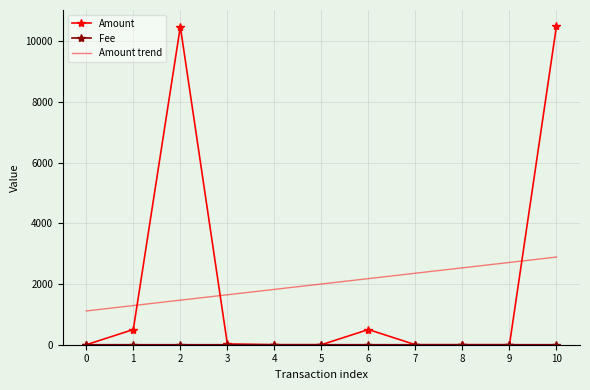

Between which two adjacent categories do Amount trend and Amount first intersect?

1 and 2